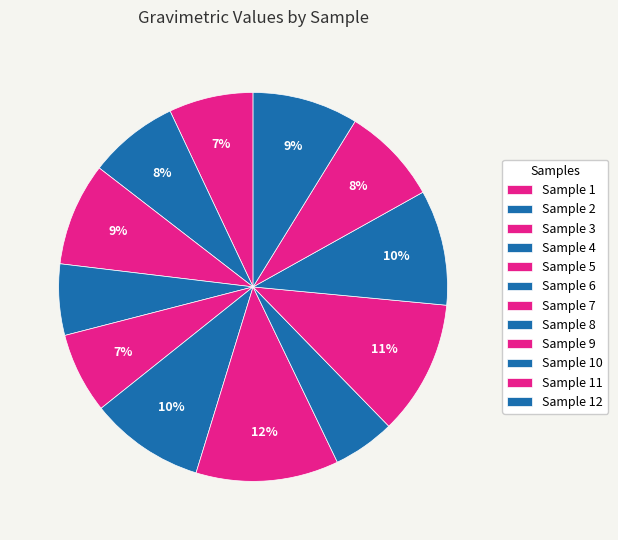

Is there a majority slice in this chart?

No